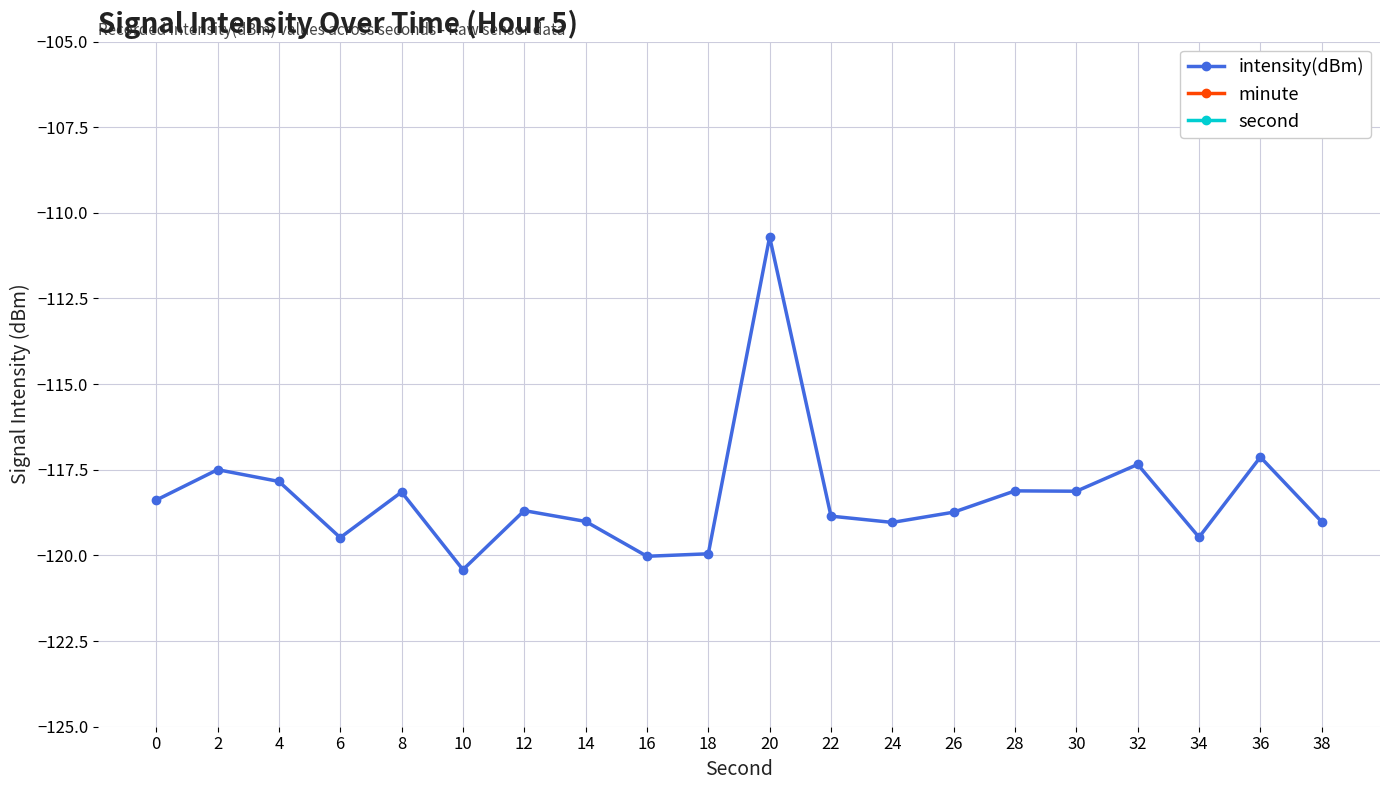

In intensity(dBm), how many points are higher than both neighbors (excluding endpoints)?

7